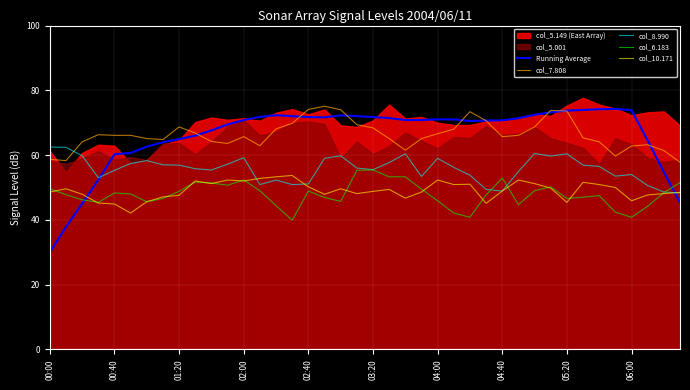

Which series has the widest spread of values?

Running Average